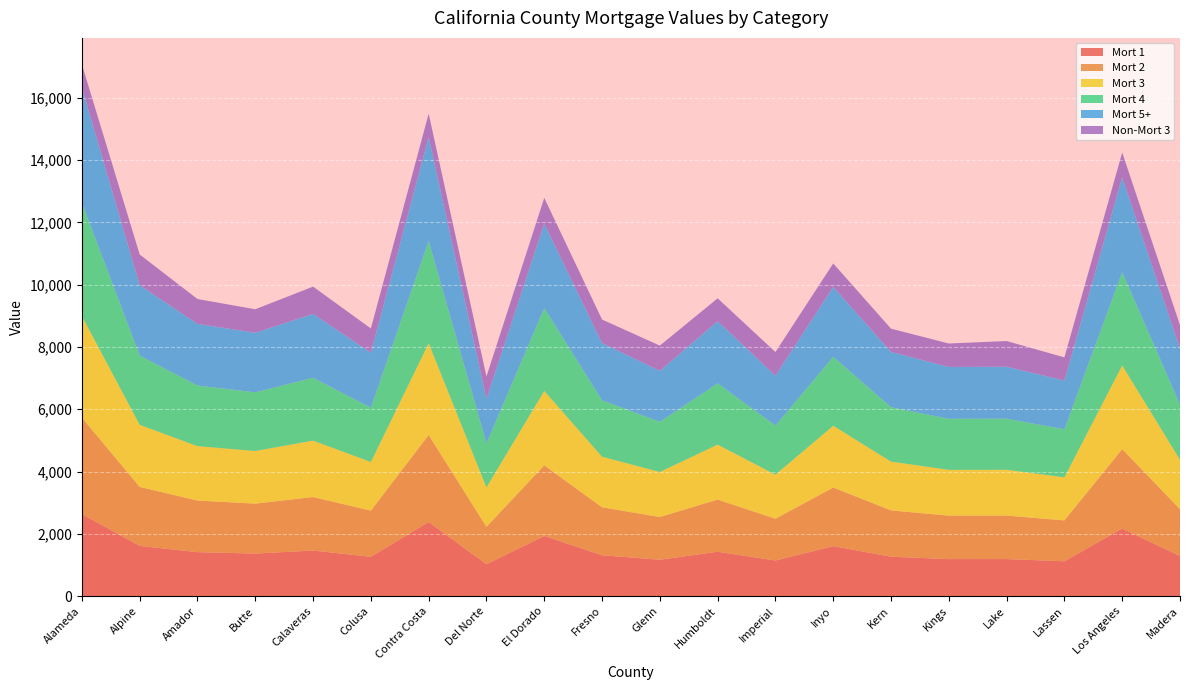

Reading left to right, list all the values displayed in this chart.

Mort 1: 2636	1612	1411	1366	1463	1262	2380	1023	1931	1312	1168	1425	1143	1604	1266	1188	1189	1118	2171	1284
Mort 2: 3095	1894	1658	1604	1719	1483	2795	1202	2268	1541	1372	1675	1342	1883	1487	1396	1397	1313	2550	1508
Mort 3: 3262	1995	1747	1690	1811	1562	2945	1267	2389	1624	1446	1765	1415	1984	1567	1470	1472	1383	2687	1588
Mort 4: 3636	2225	1948	1884	2019	1742	3284	1412	2664	1811	1611	1967	1577	2213	1747	1640	1641	1543	2996	1771
Mort 5+: 3696	2260	1979	1915	2052	1770	3337	1435	2707	1840	1638	1999	1603	2248	1776	1666	1668	1567	3044	1799
Non-Mort 3: 750	986	798	754	876	777	753	716	831	755	810	733	759	752	746	753	825	744	799	752